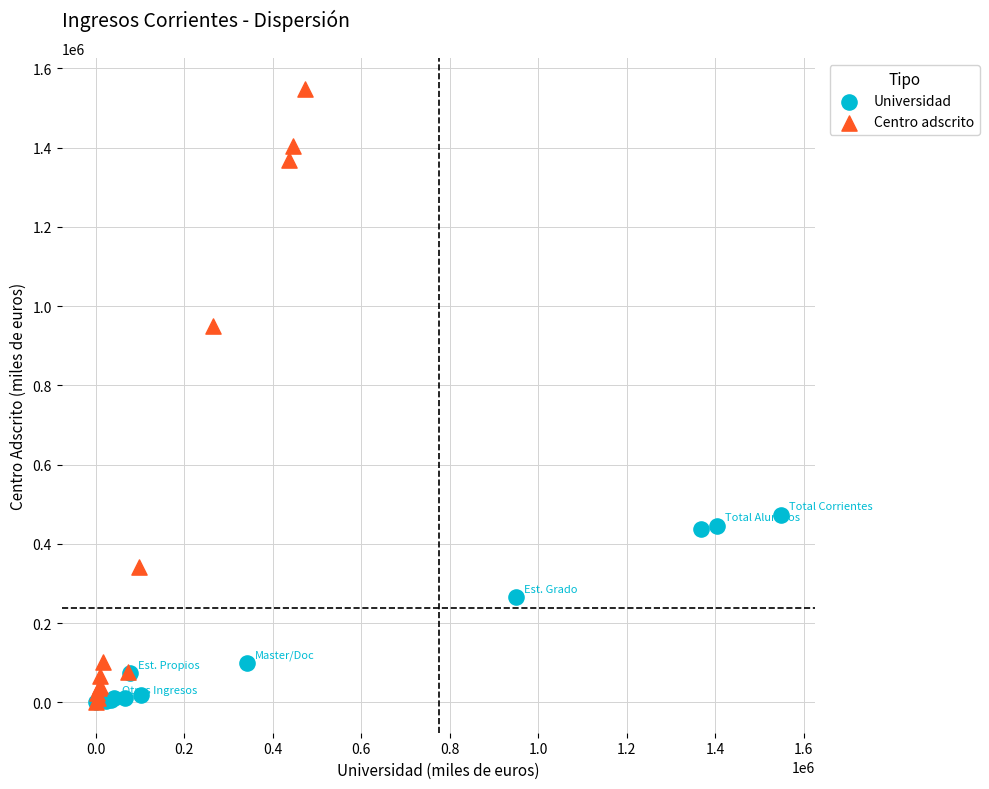

Which series has the widest spread of Y values?

Centro adscrito